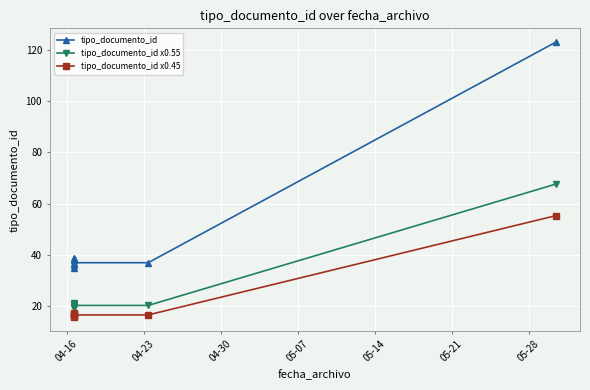

True or false: tipo_documento_id and tipo_documento_id x0.45 cross at least once.

False